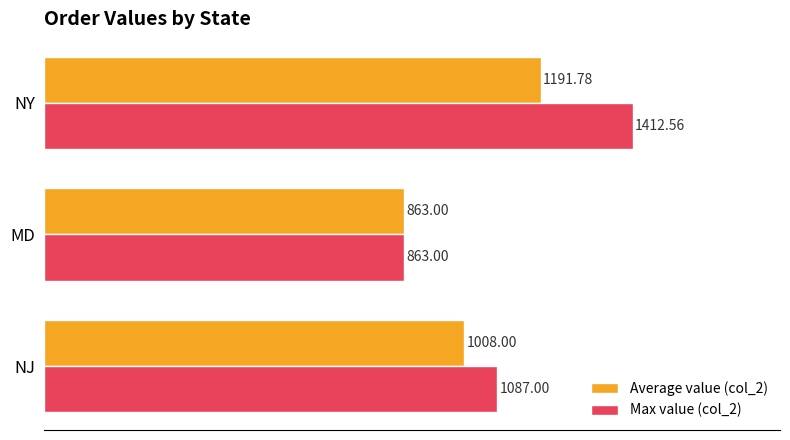

Which series has the widest spread of values?

Max value (col_2)